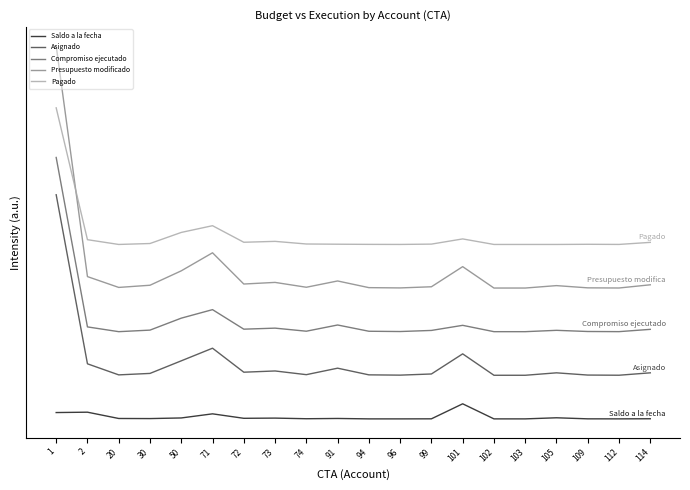

Does the chart display data point markers on the line(s)?

No